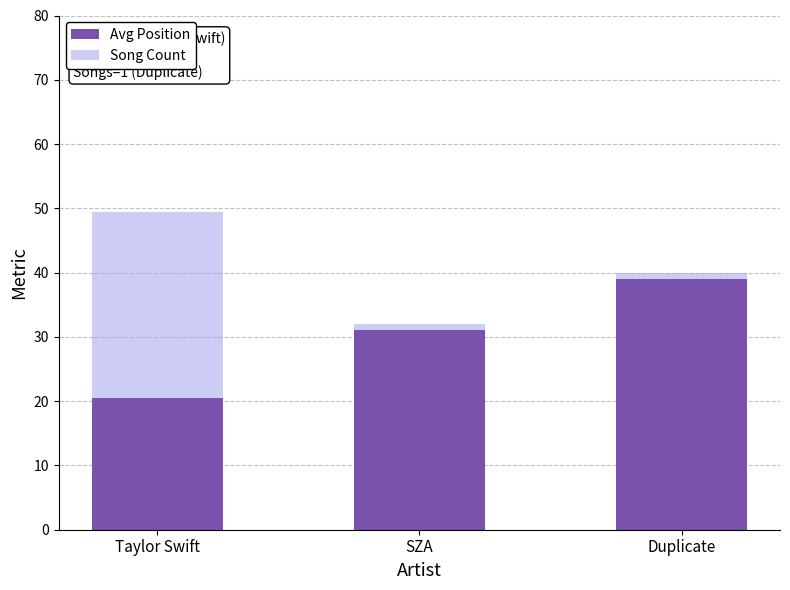

Which category has the lowest value in the Avg Position series?

Taylor Swift